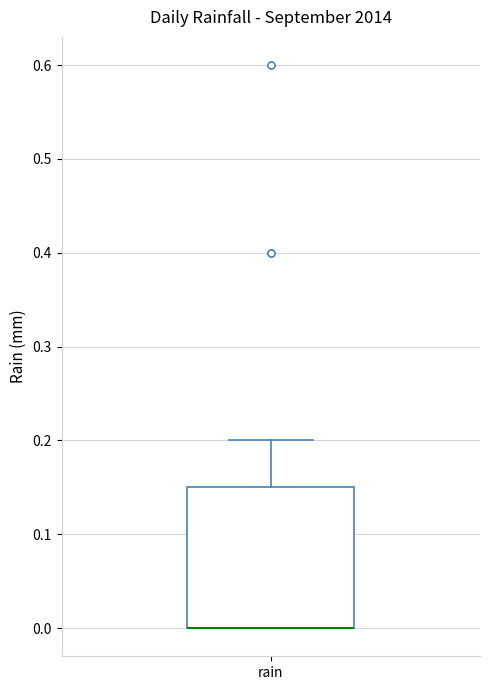

Read this box plot against the y-axis: the position of the median line, the range covered by the box, and the ends of both whiskers. The values are not printed on the chart, so give them approximately, as read against the axis.

median 0.00 (drawn on the box's lower edge), box 0.00 to 0.15, whiskers 0.00 to 0.20